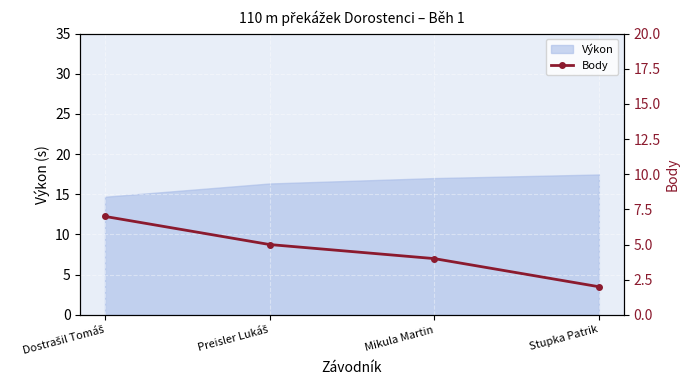

Is it true that Výkon equals 17.5 at Stupka Patrik?

True